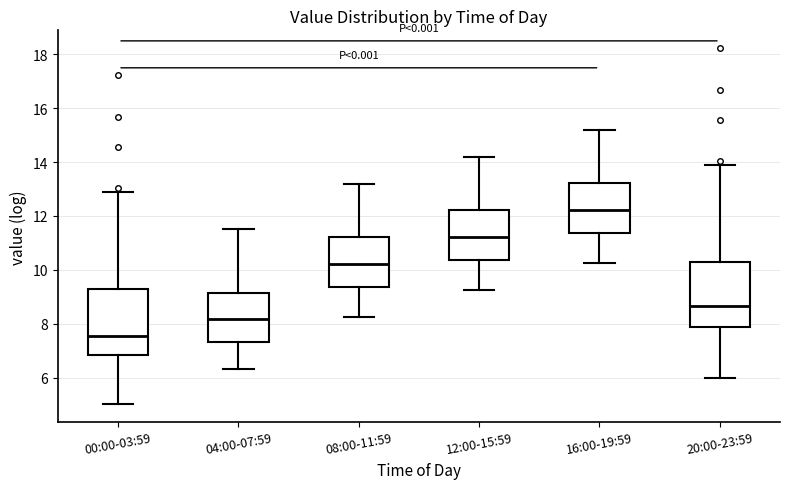

Reading left to right, read every box against the y-axis: the position of its median line, the range the box covers, and the ends of its whiskers. The values are not printed on the chart, so give them approximately, as read against the axis.

00:00-03:59: median 7.6, box 6.8 to 9.4, whiskers 5.0 to 12.8
04:00-07:59: median 8.2, box 7.4 to 9.2, whiskers 6.4 to 11.6
08:00-11:59: median 10.2, box 9.4 to 11.2, whiskers 8.2 to 13.2
12:00-15:59: median 11.2, box 10.4 to 12.2, whiskers 9.2 to 14.2
16:00-19:59: median 12.2, box 11.4 to 13.2, whiskers 10.2 to 15.2
20:00-23:59: median 8.6, box 7.8 to 10.4, whiskers 6.0 to 13.8